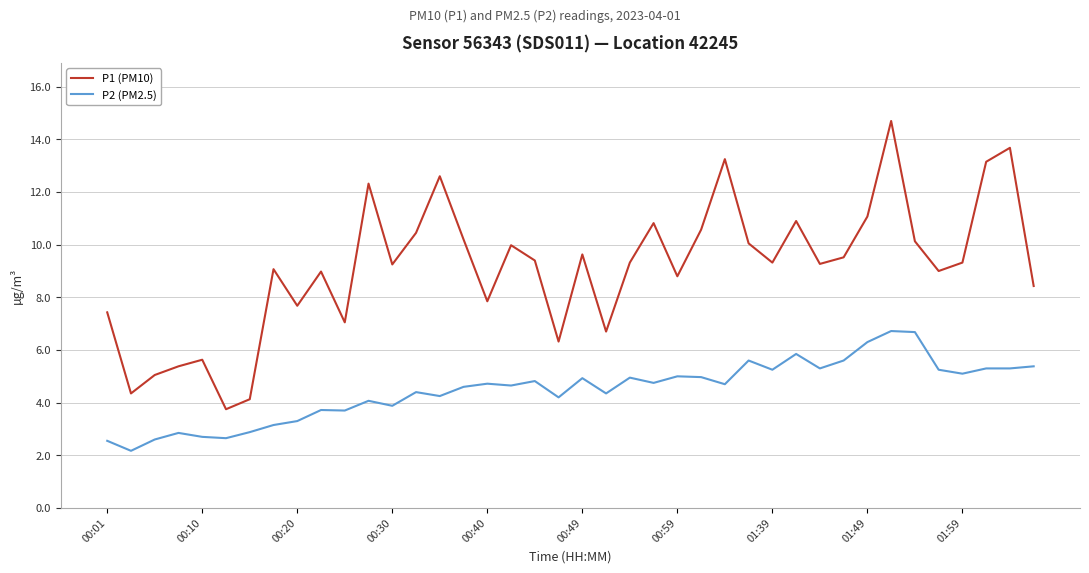

List the series in order of their overall mean, highest first.

P1 (PM10), P2 (PM2.5)